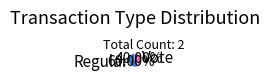

Count the number of slices in the pie.

2